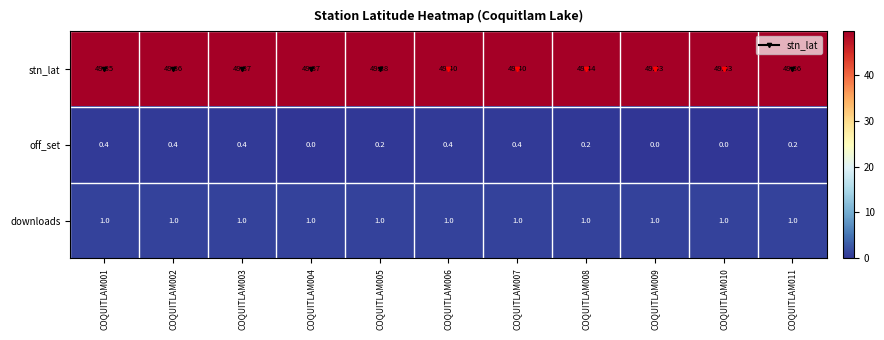

Which series has the largest range (max minus min)?

off_set